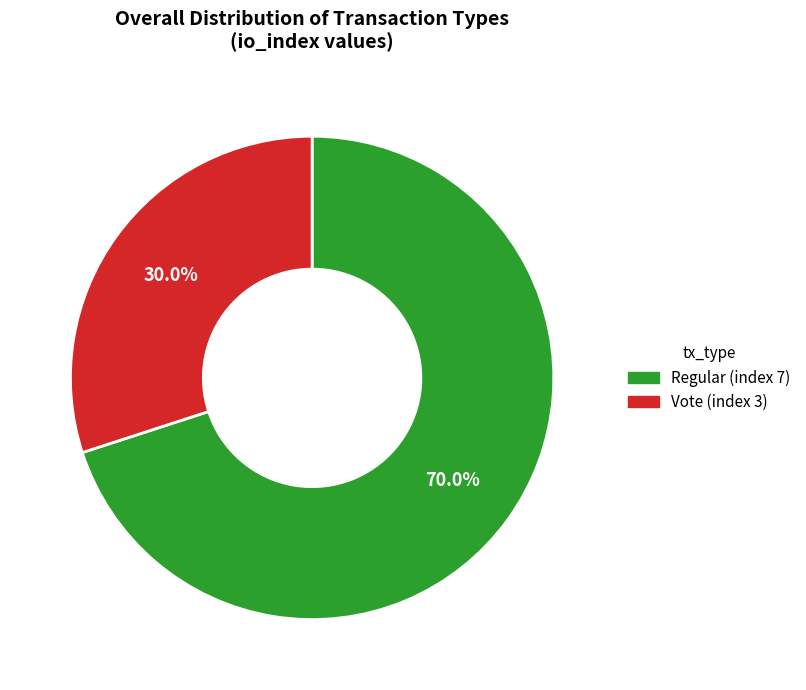

Which has a higher value, Regular (index 7) or Vote (index 3)?

Regular (index 7)